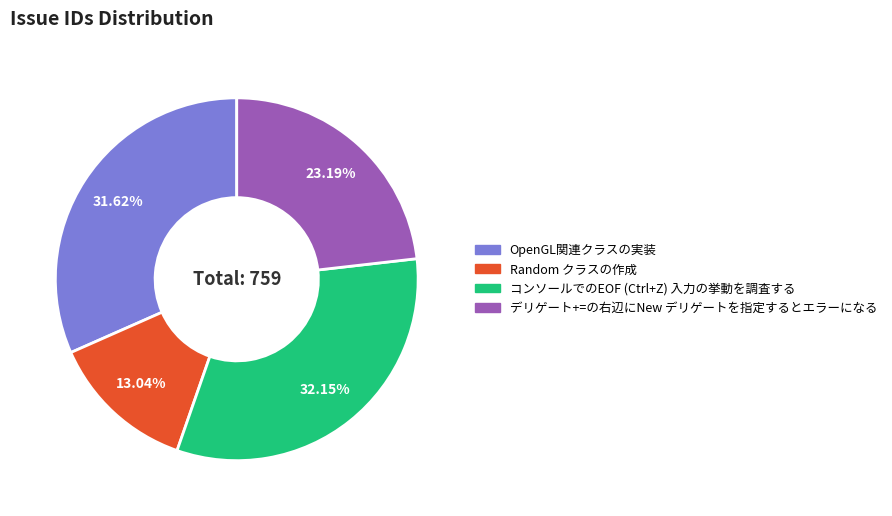

True or false: OpenGL関連クラスの実装 accounts for 32% of the total.

True